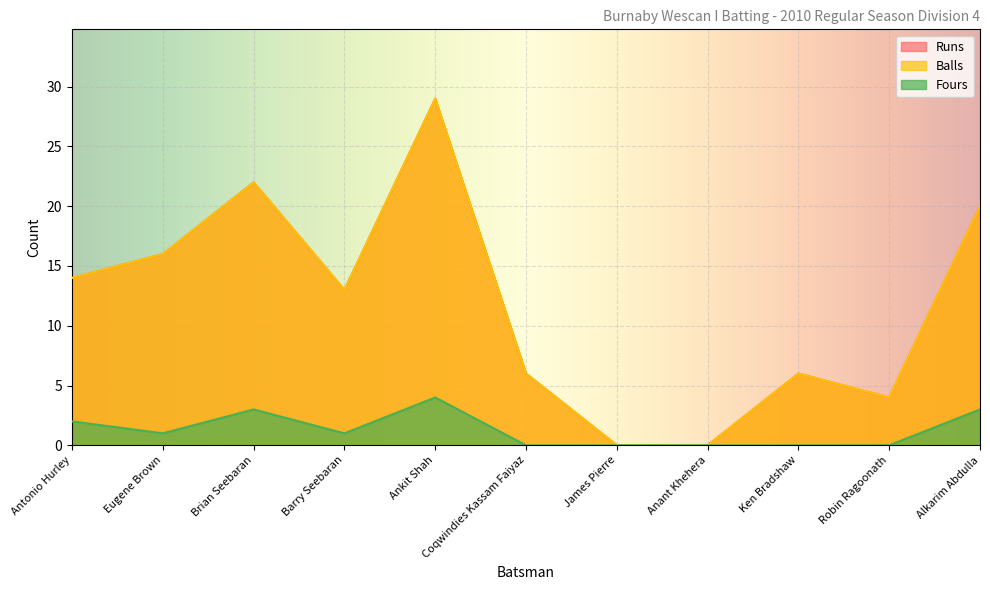

What is the spread (max minus min) of values at Eugene Brown?

15